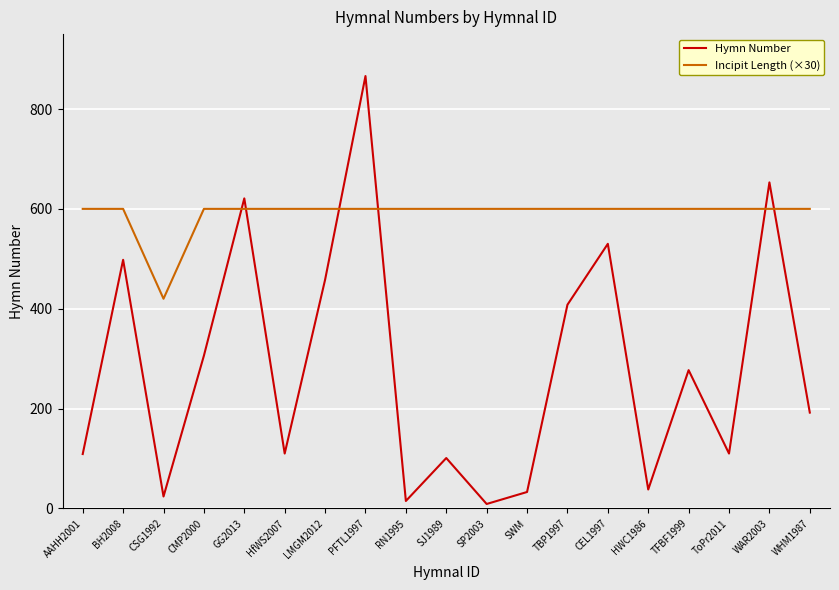

At which category is the sum across all series the highest?

PFTL1997